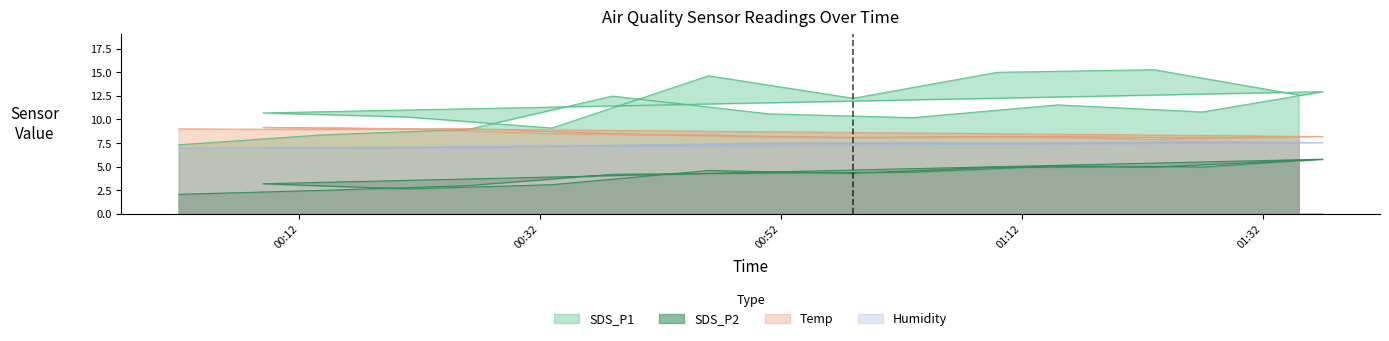

What is the difference between the second highest and minimum values in the SDS_P2 series?

3.6